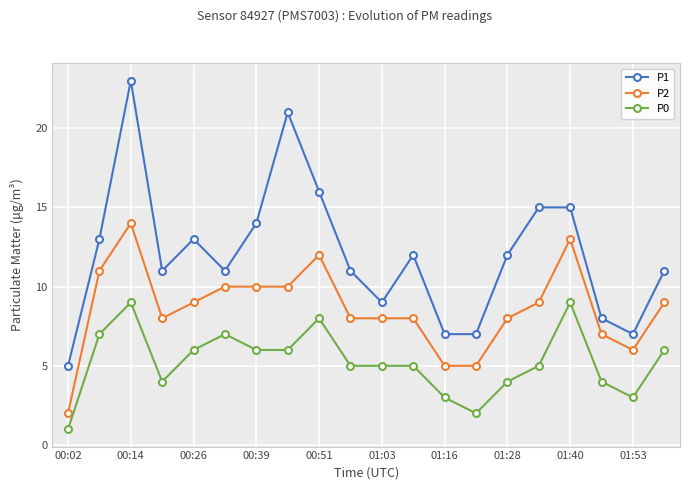

True or false: P2 and P1 cross at least once.

False